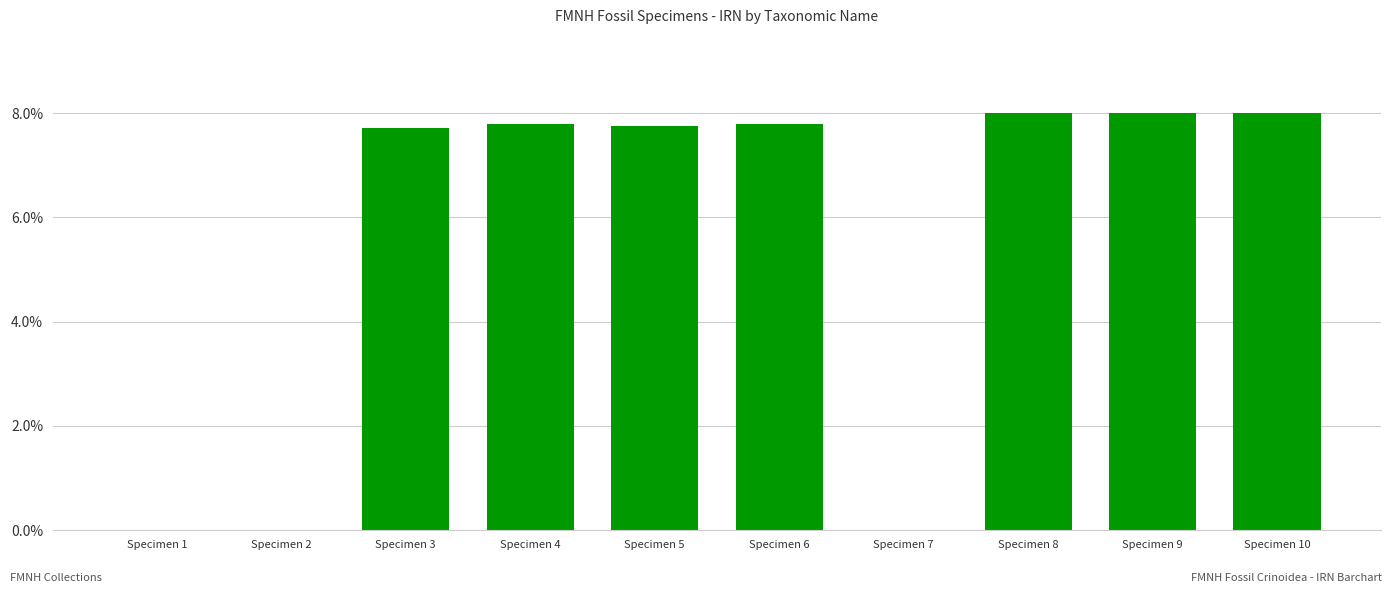

Where does the data first go above 7?

Specimen 3